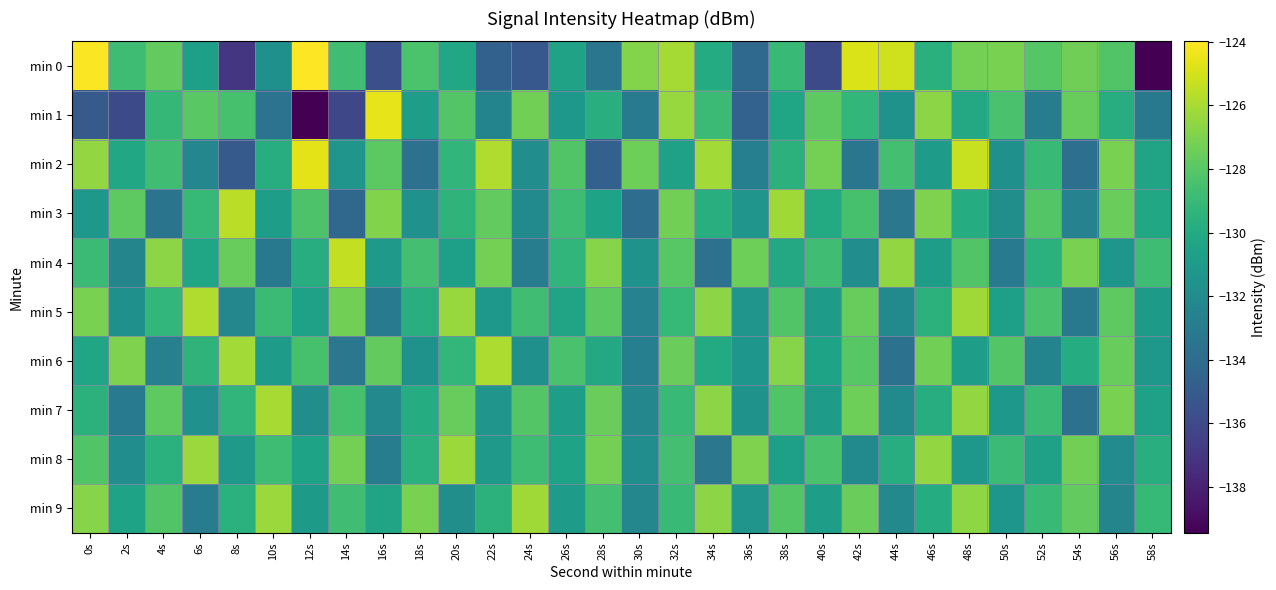

Reading left to right, list all the values displayed in this chart.

min 0: 0s=-124.1	2s=-128.8	4s=-127.7	6s=-130.7	8s=-137.0	10s=-131.7	12s=-124.0	14s=-128.7	16s=-135.7	18s=-128.3	20s=-130.2	22s=-134.6	24s=-135.2	26s=-130.5	28s=-133.4	30s=-126.9	32s=-126.1	34s=-129.9	36s=-134.2	38s=-129.0	40s=-136.0	42s=-124.8	44s=-125.1	46s=-129.6	48s=-127.2	50s=-127.1	52s=-128.1	54s=-127.3	56s=-128.2	58s=-139.5
min 1: 0s=-135.1	2s=-136.0	4s=-129.2	6s=-127.9	8s=-128.5	10s=-133.6	12s=-139.4	14s=-136.1	16s=-124.5	18s=-130.9	20s=-128.1	22s=-132.5	24s=-127.3	26s=-131.2	28s=-129.7	30s=-133.1	32s=-126.4	34s=-128.9	36s=-134.6	38s=-130.3	40s=-127.8	42s=-129.2	44s=-131.5	46s=-126.7	48s=-130.1	50s=-128.4	52s=-132.9	54s=-127.6	56s=-129.8	58s=-133.2
min 2: 0s=-126.5	2s=-130.2	4s=-128.7	6s=-132.3	8s=-135.1	10s=-129.8	12s=-124.6	14s=-131.4	16s=-127.9	18s=-133.6	20s=-129.3	22s=-125.8	24s=-131.9	26s=-128.2	28s=-134.7	30s=-127.4	32s=-130.6	34s=-126.1	36s=-132.8	38s=-129.5	40s=-127.2	42s=-133.4	44s=-128.6	46s=-130.9	48s=-125.3	50s=-131.7	52s=-129.0	54s=-133.8	56s=-127.1	58s=-130.4
min 3: 0s=-131.2	2s=-127.8	4s=-133.5	6s=-129.1	8s=-125.6	10s=-130.8	12s=-128.3	14s=-134.2	16s=-126.9	18s=-131.6	20s=-129.4	22s=-127.7	24s=-132.1	26s=-128.8	28s=-130.5	30s=-133.9	32s=-127.3	34s=-129.7	36s=-131.4	38s=-126.2	40s=-130.0	42s=-128.5	44s=-133.3	46s=-127.0	48s=-129.9	50s=-131.8	52s=-128.1	54s=-132.6	56s=-127.5	58s=-130.2
min 4: 0s=-128.9	2s=-132.4	4s=-126.7	6s=-130.3	8s=-127.6	10s=-133.2	12s=-129.8	14s=-125.4	16s=-131.1	18s=-128.6	20s=-130.7	22s=-127.2	24s=-132.9	26s=-129.3	28s=-126.8	30s=-131.5	32s=-128.0	34s=-133.6	36s=-127.4	38s=-130.1	40s=-128.7	42s=-131.9	44s=-126.5	46s=-130.8	48s=-128.2	50s=-133.0	52s=-129.6	54s=-127.1	56s=-131.3	58s=-128.8
min 5: 0s=-127.1	2s=-131.7	4s=-129.2	6s=-125.8	8s=-132.3	10s=-128.9	12s=-130.6	14s=-127.3	16s=-133.1	18s=-129.7	20s=-126.4	22s=-131.2	24s=-128.7	26s=-130.4	28s=-127.9	30s=-132.6	32s=-129.1	34s=-126.7	36s=-131.4	38s=-128.2	40s=-130.9	42s=-127.6	44s=-132.1	46s=-129.5	48s=-126.2	50s=-130.7	52s=-128.4	54s=-133.2	56s=-127.8	58s=-131.0
min 6: 0s=-130.3	2s=-127.0	4s=-132.7	6s=-129.4	8s=-126.1	10s=-130.9	12s=-128.5	14s=-133.3	16s=-127.7	18s=-131.5	20s=-129.2	22s=-125.9	24s=-131.7	26s=-128.4	28s=-130.1	30s=-132.8	32s=-127.5	34s=-130.0	36s=-131.3	38s=-126.8	40s=-130.5	42s=-128.0	44s=-133.7	46s=-127.3	48s=-130.8	50s=-128.1	52s=-132.5	54s=-129.9	56s=-127.6	58s=-131.2
min 7: 0s=-129.5	2s=-133.1	4s=-127.8	6s=-131.6	8s=-129.3	10s=-126.0	12s=-131.8	14s=-128.5	16s=-132.2	18s=-129.9	20s=-127.6	22s=-131.4	24s=-128.1	26s=-130.8	28s=-127.5	30s=-132.3	32s=-129.0	34s=-126.7	36s=-131.5	38s=-128.2	40s=-130.9	42s=-127.4	44s=-132.1	46s=-129.8	48s=-126.5	50s=-131.2	52s=-128.9	54s=-133.6	56s=-127.1	58s=-130.6
min 8: 0s=-128.2	2s=-131.9	4s=-129.6	6s=-126.3	8s=-131.1	10s=-128.8	12s=-130.5	14s=-127.2	16s=-132.9	18s=-129.6	20s=-126.3	22s=-131.1	24s=-128.8	26s=-130.5	28s=-127.2	30s=-131.9	32s=-128.6	34s=-133.3	36s=-127.0	38s=-130.7	40s=-128.4	42s=-132.1	44s=-129.8	46s=-126.5	48s=-131.2	50s=-128.9	52s=-130.6	54s=-127.3	56s=-132.0	58s=-129.7
min 9: 0s=-126.8	2s=-130.5	4s=-128.2	6s=-132.9	8s=-129.6	10s=-126.3	12s=-131.0	14s=-128.7	16s=-130.4	18s=-127.1	20s=-131.8	22s=-129.5	24s=-126.2	26s=-130.9	28s=-128.6	30s=-132.3	32s=-129.0	34s=-126.7	36s=-131.4	38s=-128.1	40s=-130.8	42s=-127.5	44s=-132.2	46s=-129.9	48s=-126.6	50s=-131.3	52s=-129.0	54s=-127.7	56s=-132.4	58s=-129.1